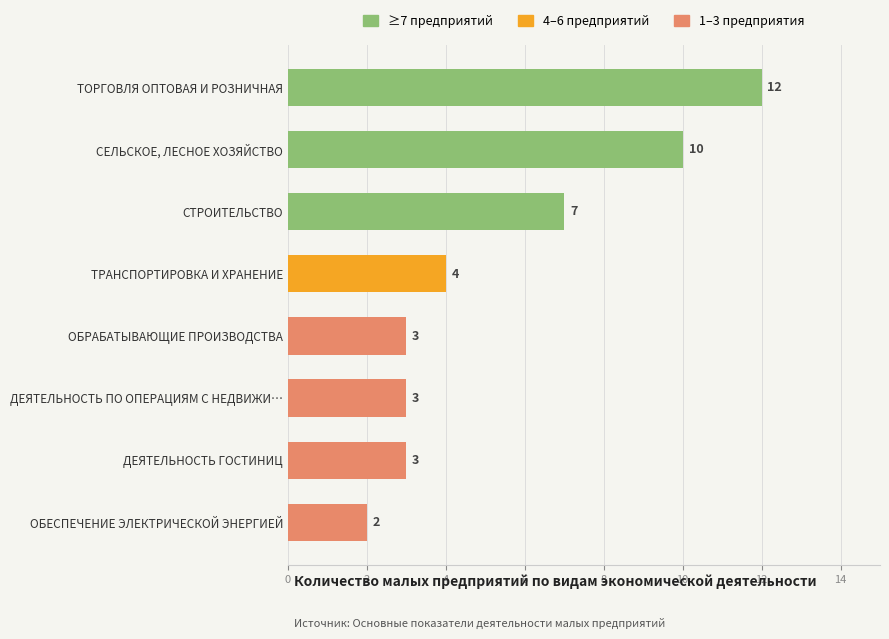

Reading top to bottom, list all the values displayed in this chart.

12	10	7	4	3	3	3	2